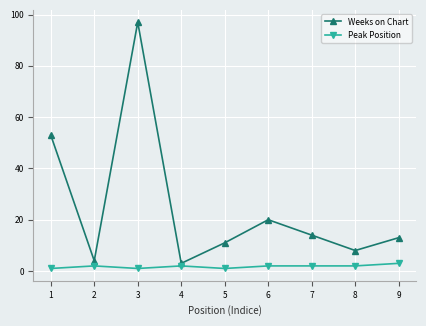

True or false: Weeks on Chart and Peak Position intersect in this chart.

False